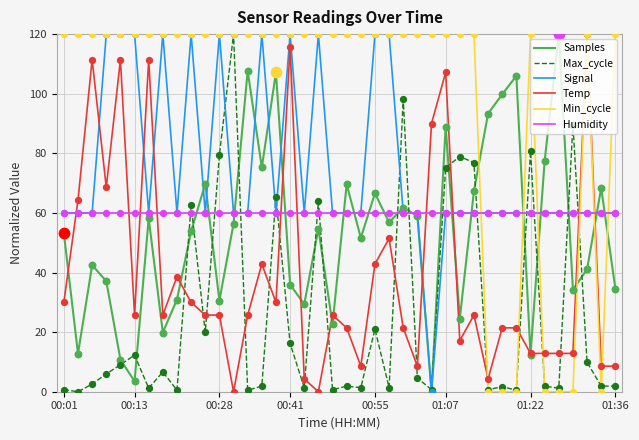

Which series has the largest total across all categories?

Min_cycle